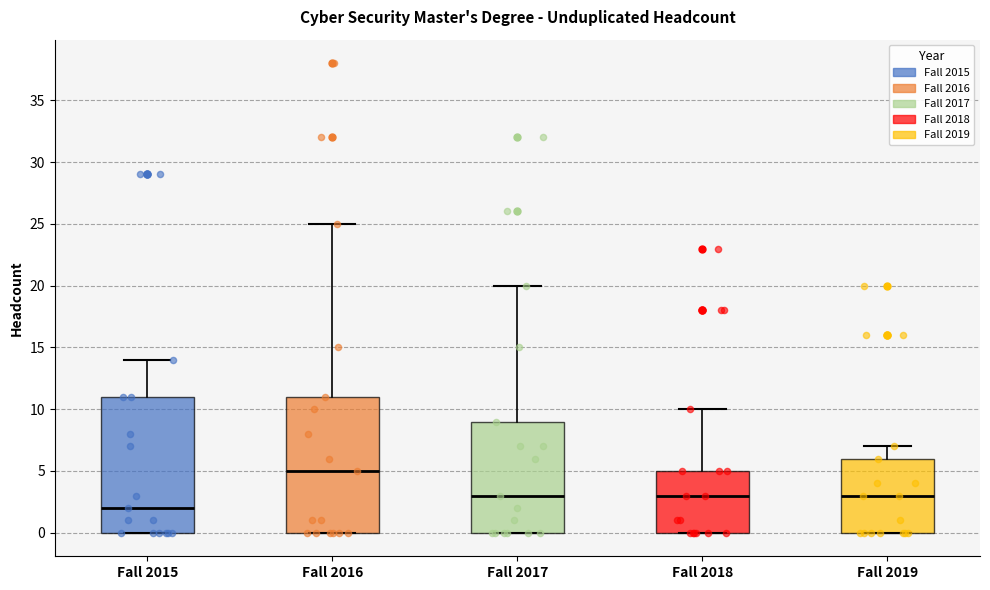

Reading left to right, transcribe this box plot: for each box, give where its median line is, the range the box spans, and where its two whiskers end, as read against the y-axis. The values are not printed on the chart, so give them approximately, as read against the axis.

Fall 2015: median 2, box 0 to 11, whiskers 0 to 14
Fall 2016: median 5, box 0 to 11, whiskers 0 to 25
Fall 2017: median 3, box 0 to 9, whiskers 0 to 20
Fall 2018: median 3, box 0 to 5, whiskers 0 to 10
Fall 2019: median 3, box 0 to 6, whiskers 0 to 7